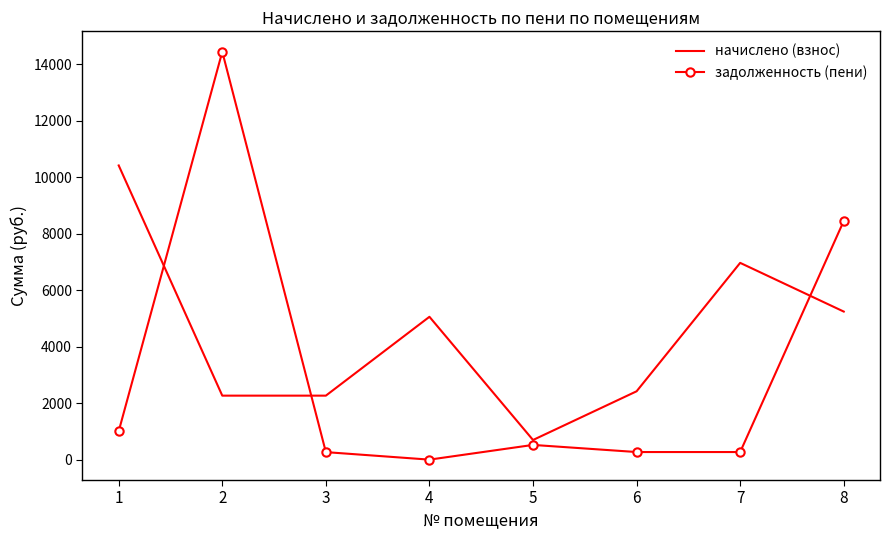

Which series ends up on top after the final intersection of начислено (взнос) and задолженность (пени)?

задолженность (пени)